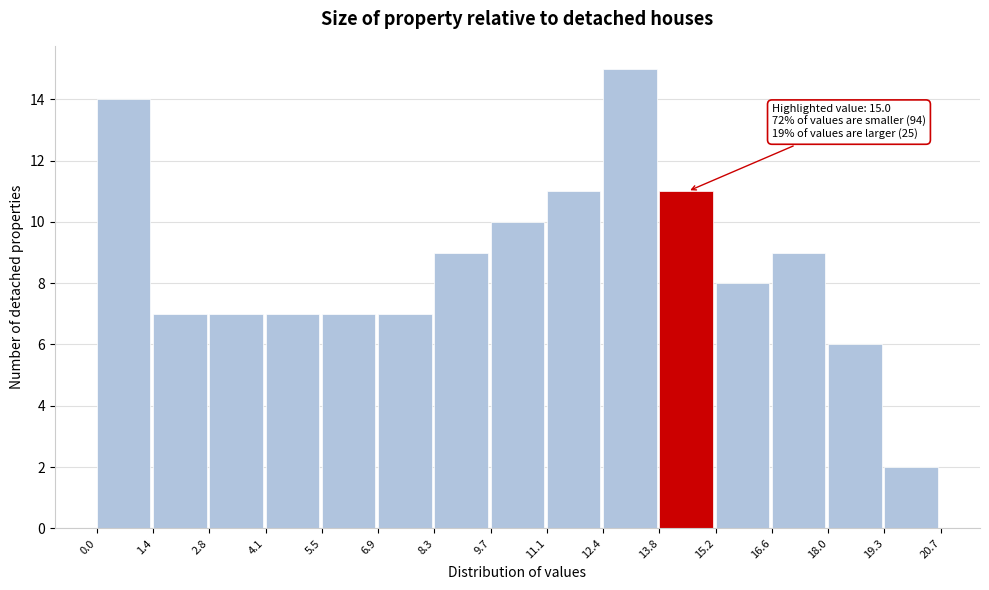

Which range on the x-axis has the tallest bar?

12.4 to 13.8